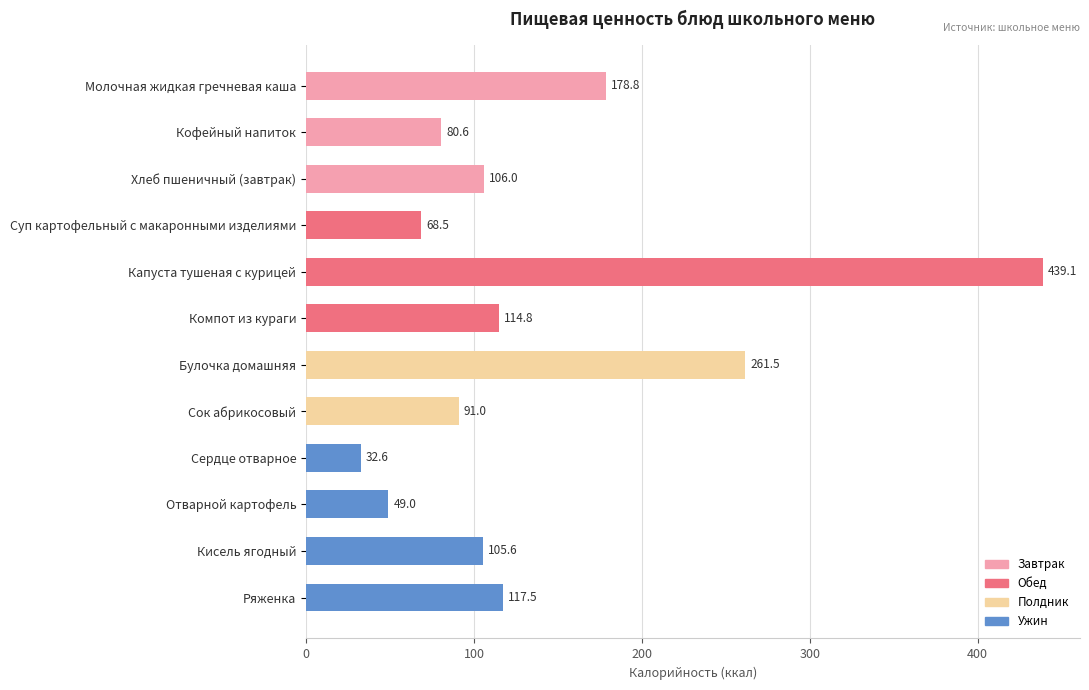

What is the difference between the maximum and minimum values?

406.5